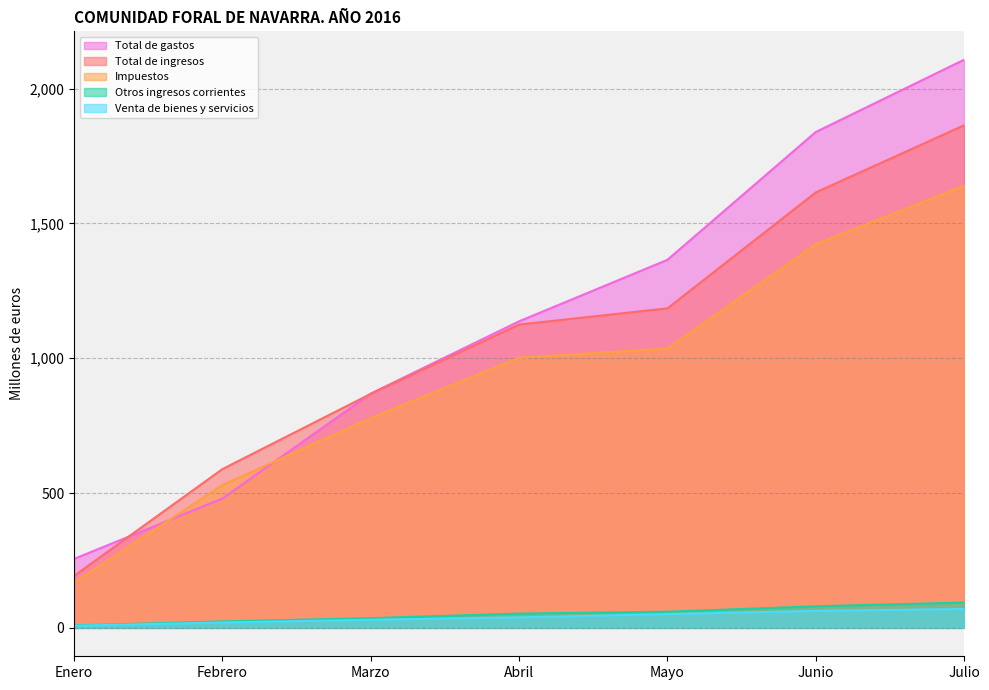

Rank the series by their maximum value, from highest to lowest.

Total de gastos, Total de ingresos, Impuestos, Otros ingresos corrientes, Venta de bienes y servicios